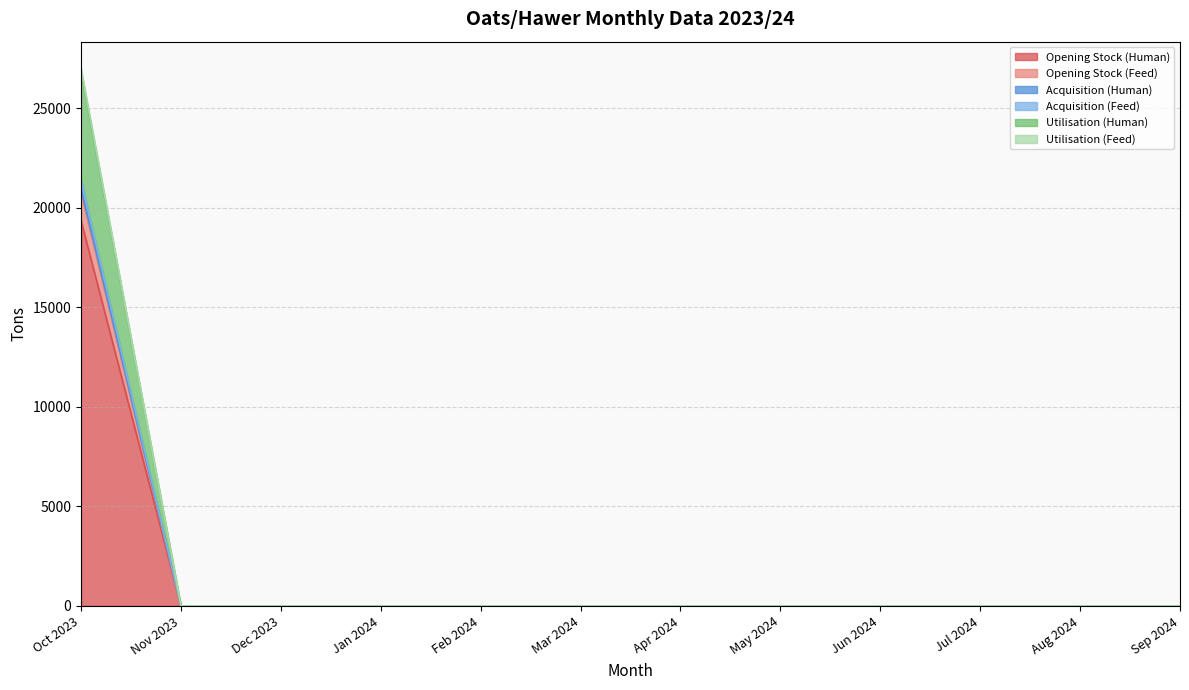

True or false: Utilisation (Feed) and Acquisition (Feed) cross at least once.

False